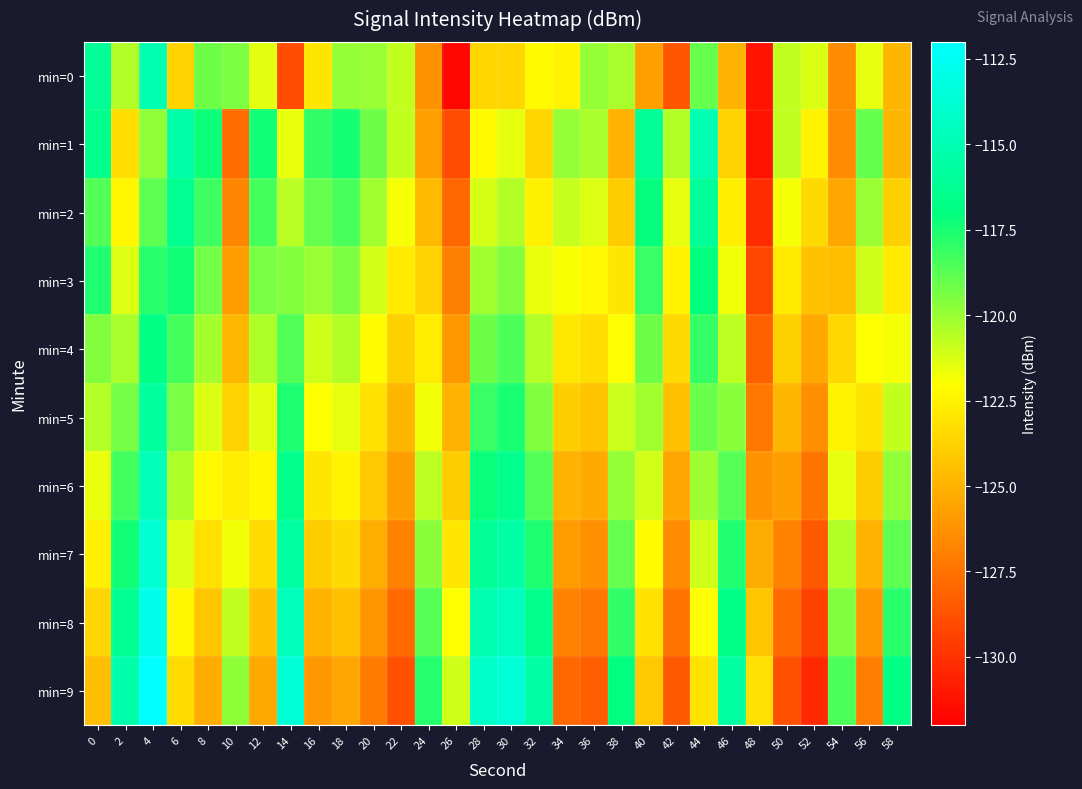

Reading left to right, list all the values displayed in this chart.

min=0: 0=-116.1	2=-120.5	4=-115.1	6=-123.7	8=-119.1	10=-119.5	12=-121.4	14=-129.0	16=-123.0	18=-119.9	20=-120.0	22=-120.8	24=-126.2	26=-131.7	28=-123.6	30=-123.6	32=-122.2	34=-122.4	36=-119.9	38=-120.3	40=-125.7	42=-128.6	44=-119.0	46=-125.0	48=-131.2	50=-120.8	52=-121.2	54=-126.5	56=-121.5	58=-124.8
min=1: 0=-116.6	2=-123.3	4=-119.8	6=-115.4	8=-117.2	10=-127.8	12=-117.4	14=-121.6	16=-118.0	18=-117.5	20=-119.1	22=-120.8	24=-125.7	26=-129.0	28=-122.2	30=-121.5	32=-123.6	34=-119.9	36=-120.3	38=-125.0	40=-116.1	42=-120.5	44=-115.1	46=-123.7	48=-131.2	50=-120.8	52=-122.4	54=-126.5	56=-119.0	58=-124.8
min=2: 0=-118.6	2=-122.3	4=-118.8	6=-116.4	8=-118.2	10=-126.8	12=-118.4	14=-120.6	16=-119.0	18=-118.5	20=-120.1	22=-121.8	24=-124.7	26=-128.0	28=-121.2	30=-120.5	32=-122.6	34=-120.9	36=-121.3	38=-124.0	40=-117.1	42=-121.5	44=-116.1	46=-122.7	48=-130.2	50=-121.8	52=-123.4	54=-125.5	56=-120.0	58=-123.8
min=3: 0=-117.6	2=-121.3	4=-117.8	6=-117.4	8=-119.2	10=-125.8	12=-119.4	14=-119.6	16=-120.0	18=-119.5	20=-121.1	22=-122.8	24=-123.7	26=-127.0	28=-120.2	30=-119.5	32=-121.6	34=-121.9	36=-122.3	38=-123.0	40=-118.1	42=-122.5	44=-117.1	46=-121.7	48=-129.2	50=-122.8	52=-124.4	54=-124.5	56=-121.0	58=-122.8
min=4: 0=-119.6	2=-120.3	4=-116.8	6=-118.4	8=-120.2	10=-124.8	12=-120.4	14=-118.6	16=-121.0	18=-120.5	20=-122.1	22=-123.8	24=-122.7	26=-126.0	28=-119.2	30=-118.5	32=-120.6	34=-122.9	36=-123.3	38=-122.0	40=-119.1	42=-123.5	44=-118.1	46=-120.7	48=-128.2	50=-123.8	52=-125.4	54=-123.5	56=-122.0	58=-121.8
min=5: 0=-120.6	2=-119.3	4=-115.8	6=-119.4	8=-121.2	10=-123.8	12=-121.4	14=-117.6	16=-122.0	18=-121.5	20=-123.1	22=-124.8	24=-121.7	26=-125.0	28=-118.2	30=-117.5	32=-119.6	34=-123.9	36=-124.3	38=-121.0	40=-120.1	42=-124.5	44=-119.1	46=-119.7	48=-127.2	50=-124.8	52=-126.4	54=-122.5	56=-123.0	58=-120.8
min=6: 0=-121.6	2=-118.3	4=-114.8	6=-120.4	8=-122.2	10=-122.8	12=-122.4	14=-116.6	16=-123.0	18=-122.5	20=-124.1	22=-125.8	24=-120.7	26=-124.0	28=-117.2	30=-116.5	32=-118.6	34=-124.9	36=-125.3	38=-120.0	40=-121.1	42=-125.5	44=-120.1	46=-118.7	48=-126.2	50=-125.8	52=-127.4	54=-121.5	56=-124.0	58=-119.8
min=7: 0=-122.6	2=-117.3	4=-113.8	6=-121.4	8=-123.2	10=-121.8	12=-123.4	14=-115.6	16=-124.0	18=-123.5	20=-125.1	22=-126.8	24=-119.7	26=-123.0	28=-116.2	30=-115.5	32=-117.6	34=-125.9	36=-126.3	38=-119.0	40=-122.1	42=-126.5	44=-121.1	46=-117.7	48=-125.2	50=-126.8	52=-128.4	54=-120.5	56=-125.0	58=-118.8
min=8: 0=-123.6	2=-116.3	4=-112.8	6=-122.4	8=-124.2	10=-120.8	12=-124.4	14=-114.6	16=-125.0	18=-124.5	20=-126.1	22=-127.8	24=-118.7	26=-122.0	28=-115.2	30=-114.5	32=-116.6	34=-126.9	36=-127.3	38=-118.0	40=-123.1	42=-127.5	44=-122.1	46=-116.7	48=-124.2	50=-127.8	52=-129.4	54=-119.5	56=-126.0	58=-117.8
min=9: 0=-124.6	2=-115.3	4=-111.8	6=-123.4	8=-125.2	10=-119.8	12=-125.4	14=-113.6	16=-126.0	18=-125.5	20=-127.1	22=-128.8	24=-117.7	26=-121.0	28=-114.2	30=-113.5	32=-115.6	34=-127.9	36=-128.3	38=-117.0	40=-124.1	42=-128.5	44=-123.1	46=-115.7	48=-123.2	50=-128.8	52=-130.4	54=-118.5	56=-127.0	58=-116.8